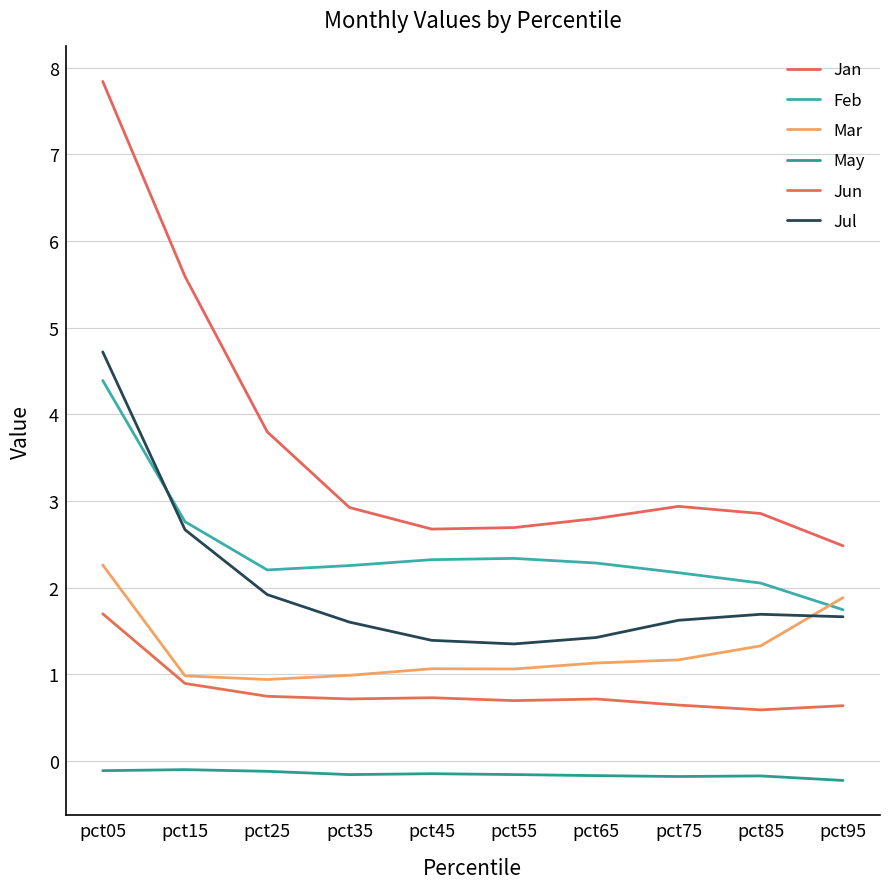

What is the highest value of the Jun series?

1.7